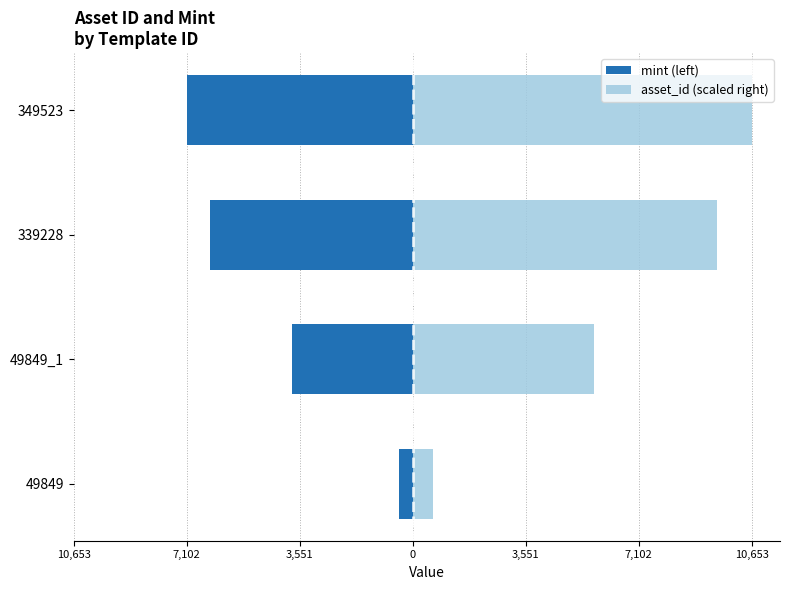

What is the lowest value of the mint (left) series?

-7102.0